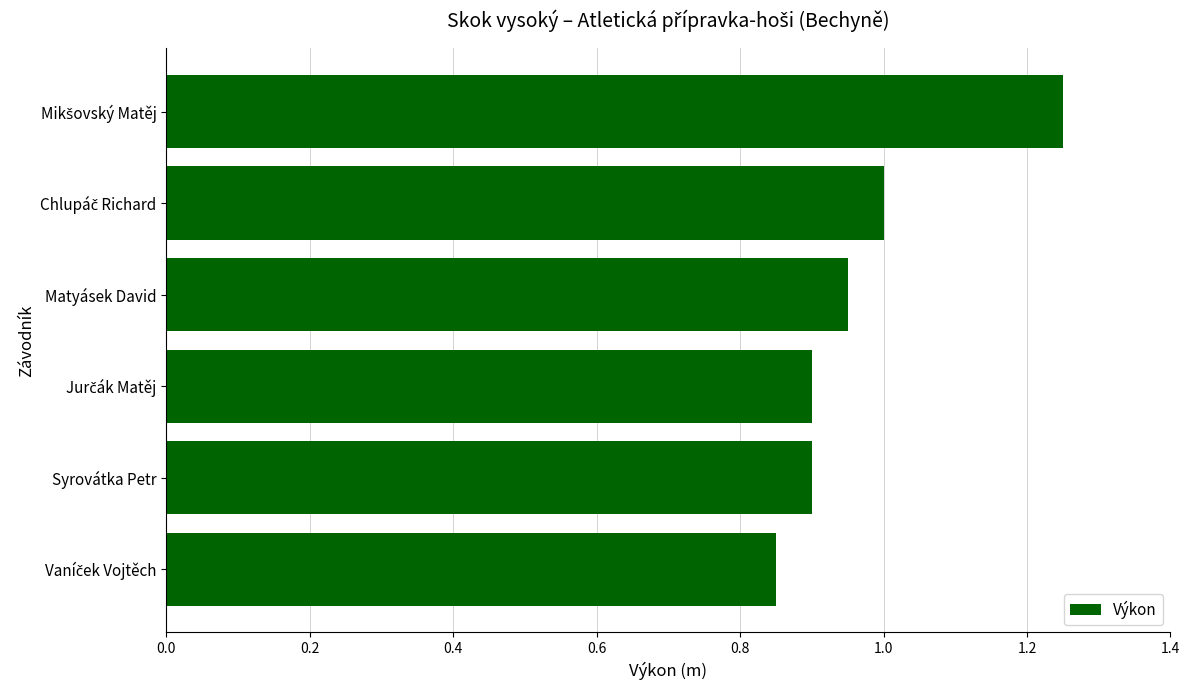

What is the label of the 3rd bar from the top?

Matyásek David